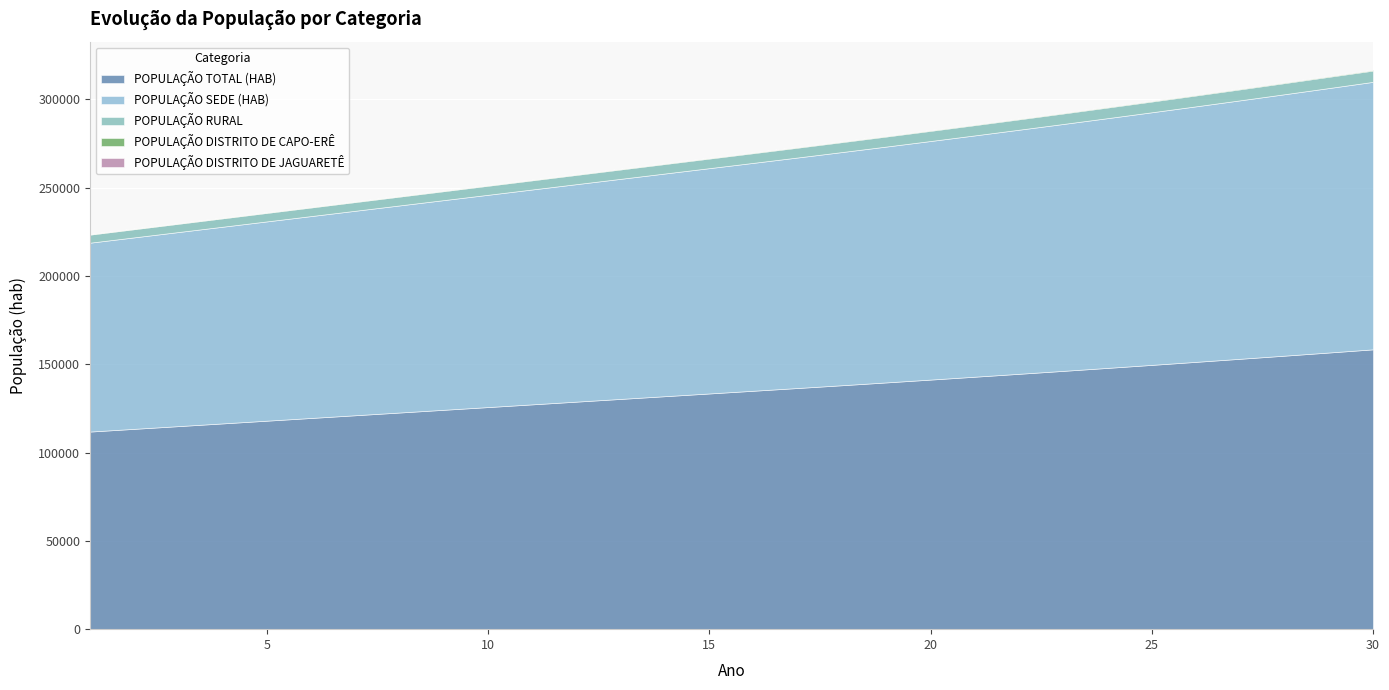

Where does the POPULAÇÃO DISTRITO DE CAPO-ERÊ series first go above 376?

17